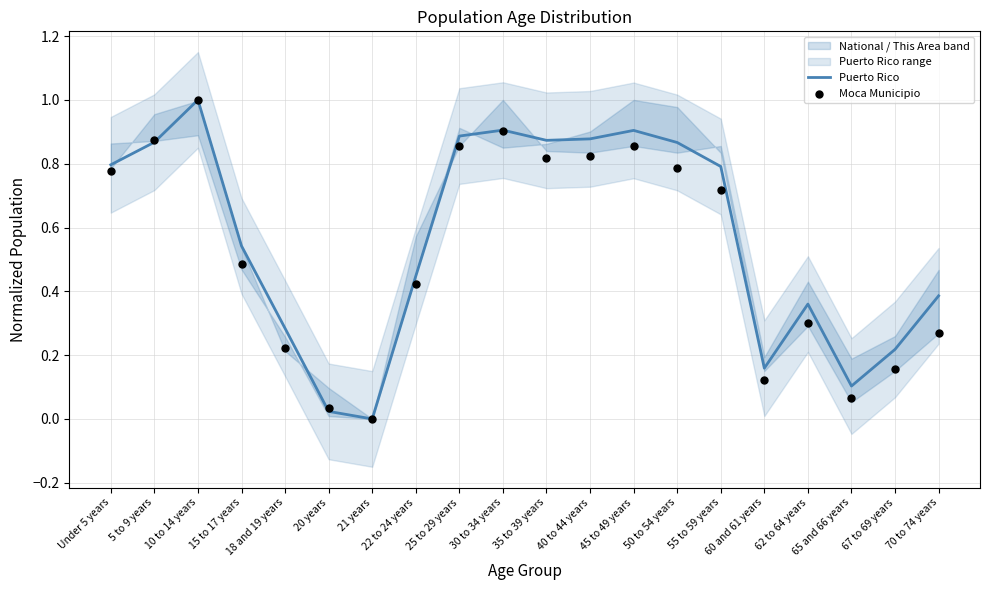

Which series has the largest total across all categories?

Puerto Rico